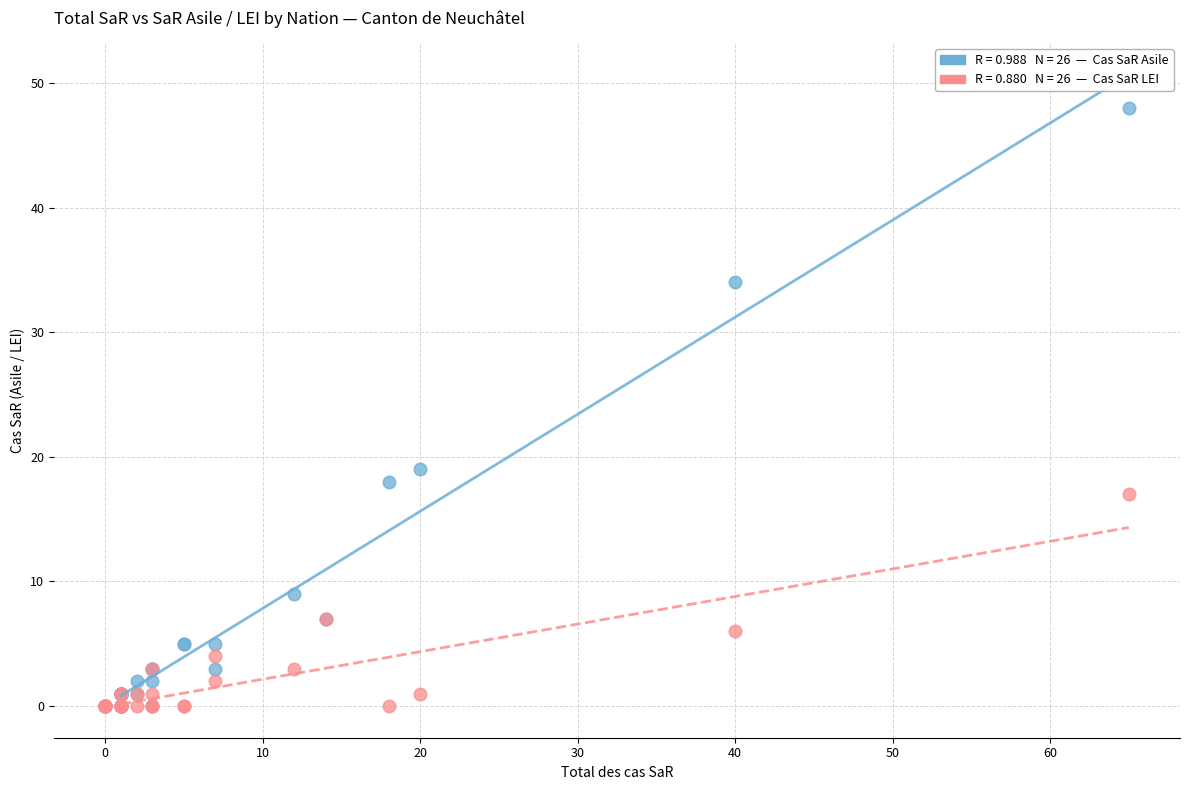

Across all series, what Y value is closest to 24?

19